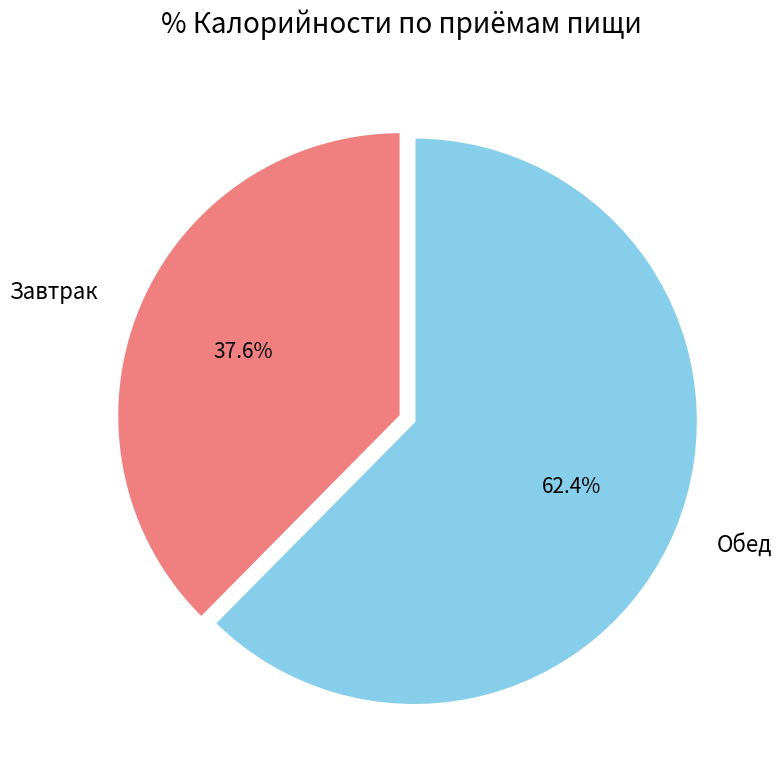

To the nearest percent, what is the difference between the largest and smallest slice percentages?

25%